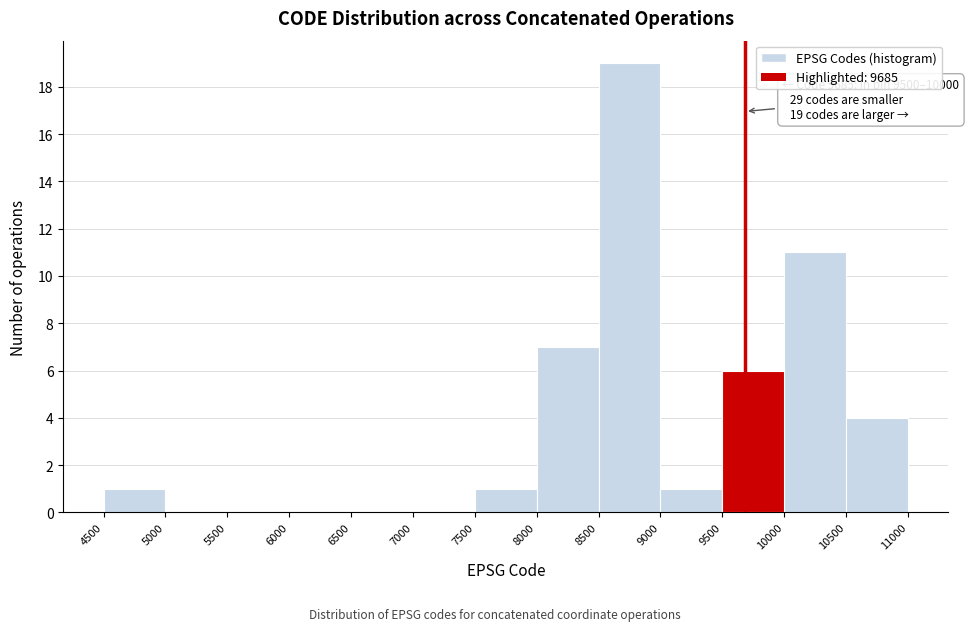

Which range on the x-axis has the tallest bar?

8500 to 9000